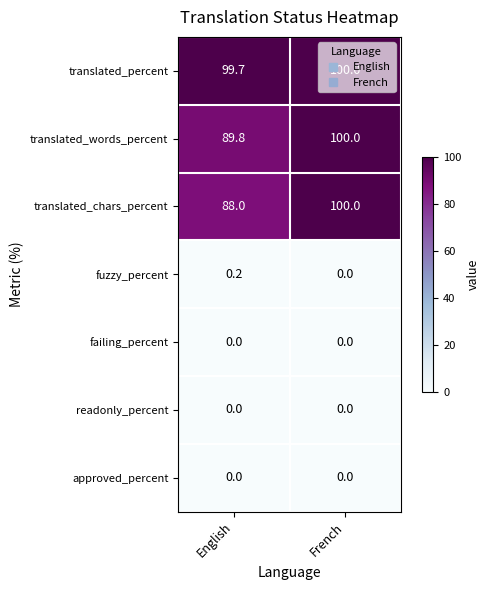

Where is fuzzy_percent nearest to the value 0?

French